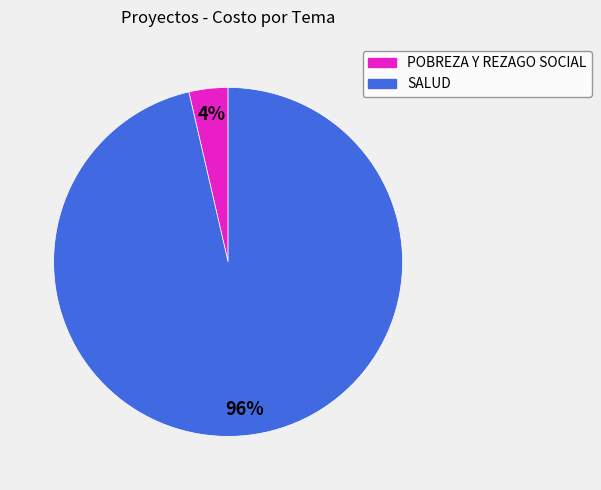

Is POBREZA Y REZAGO SOCIAL the majority of the pie?

No